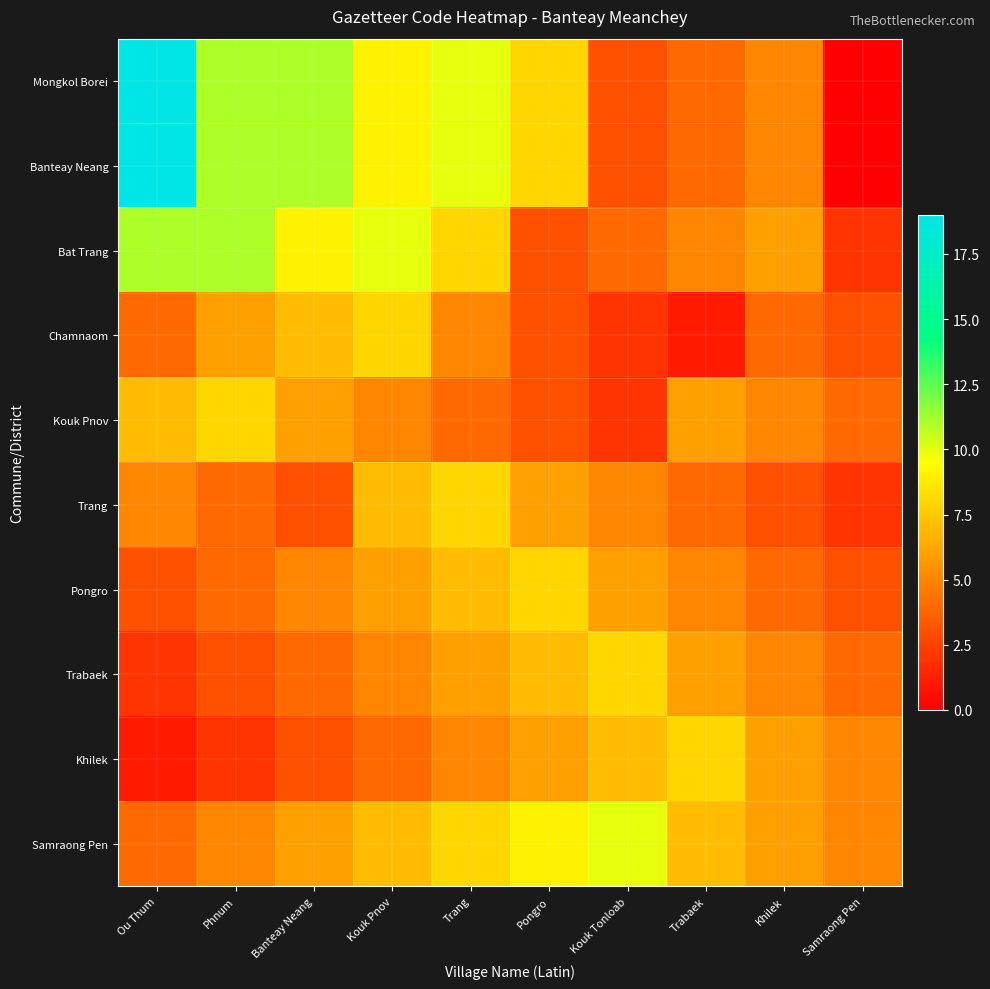

Rank the series at Trabaek from highest to lowest value.

Khilek, Samraong Pen, Kouk Pnov, Trabaek, Bat Trang, Pongro, Mongkol Borei, Banteay Neang, Trang, Chamnaom